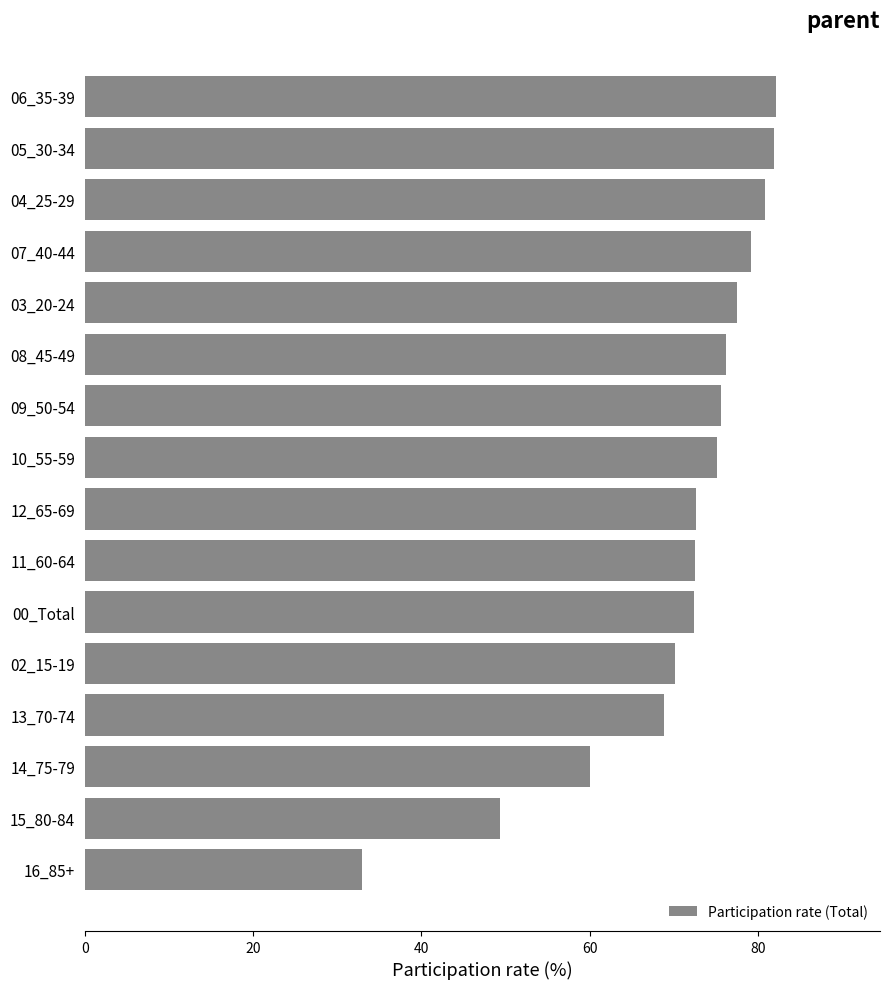

What is the smallest value displayed?

33.0